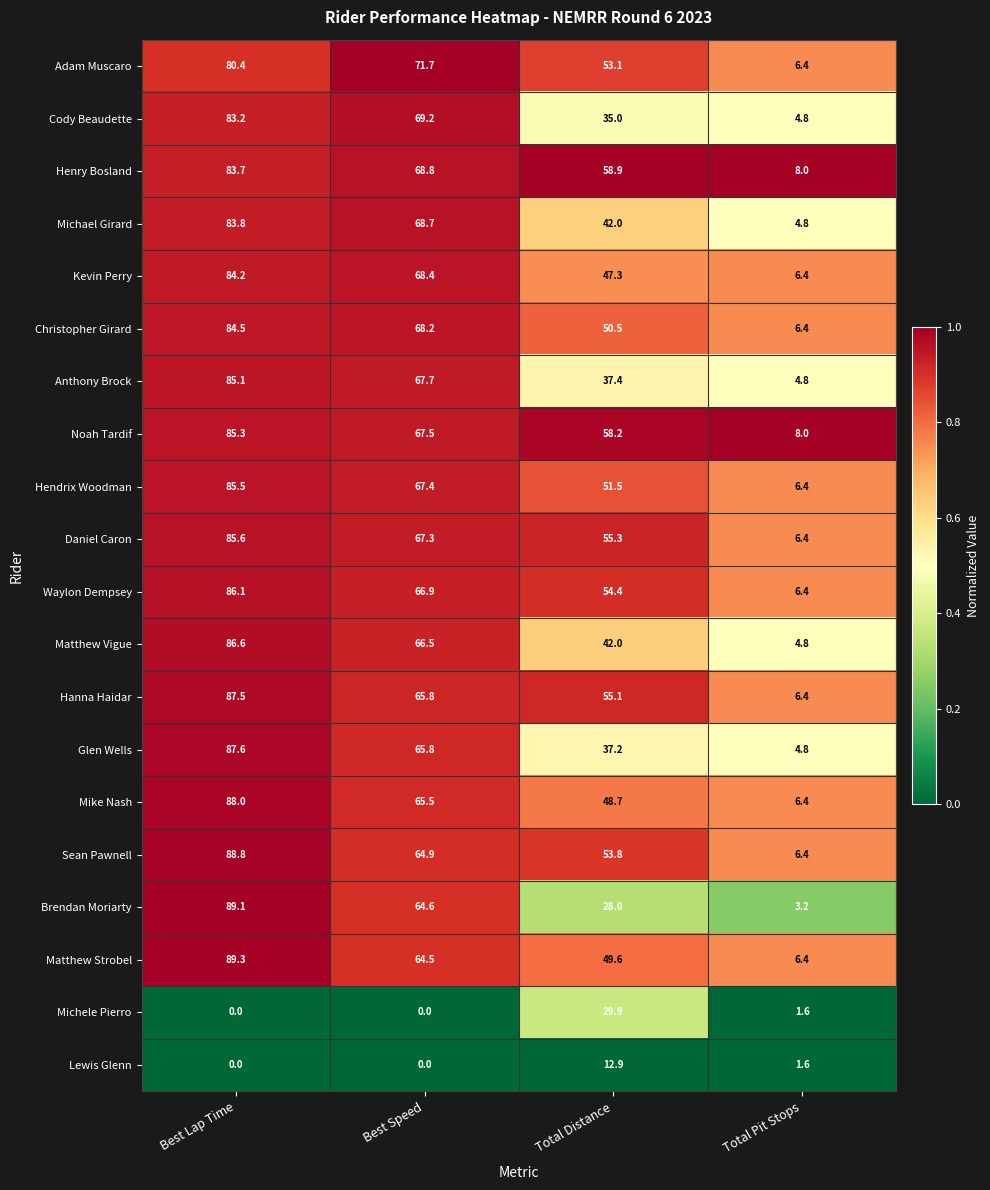

Which series changed the most between Total Distance and Total Pit Stops?

Henry Bosland